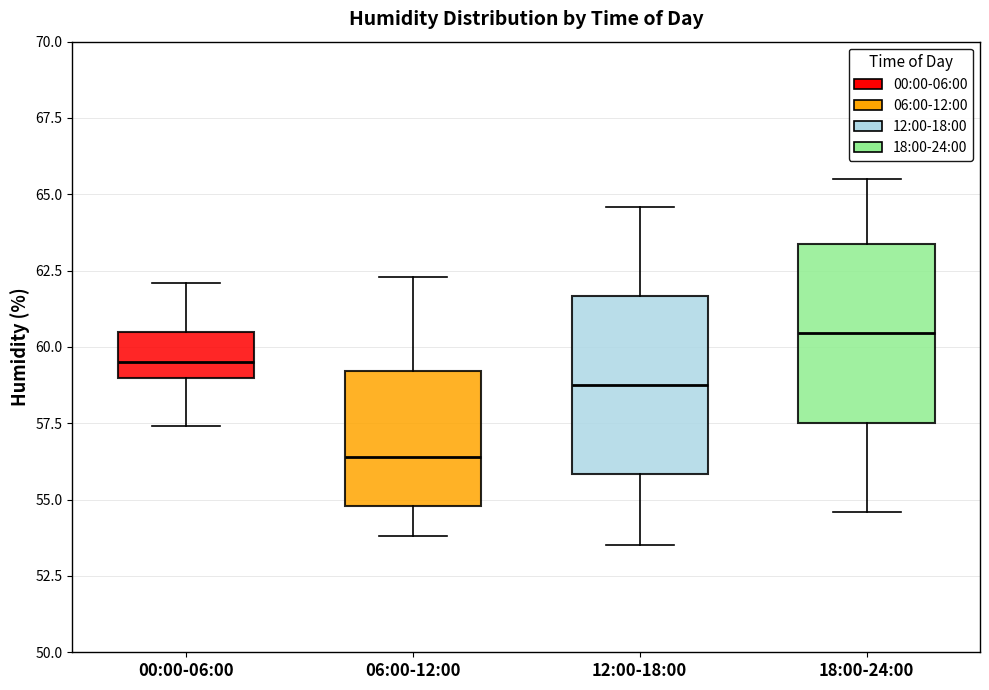

Reading left to right, transcribe this box plot: for each box, give where its median line is, the range the box spans, and where its two whiskers end, as read against the y-axis. The values are not printed on the chart, so give them approximately, as read against the axis.

00:00-06:00: median 59.5, box 59.0 to 60.5, whiskers 57.5 to 62.0
06:00-12:00: median 56.5, box 55.0 to 59.0, whiskers 54.0 to 62.5
12:00-18:00: median 59.0, box 56.0 to 61.5, whiskers 53.5 to 64.5
18:00-24:00: median 60.5, box 57.5 to 63.5, whiskers 54.5 to 65.5